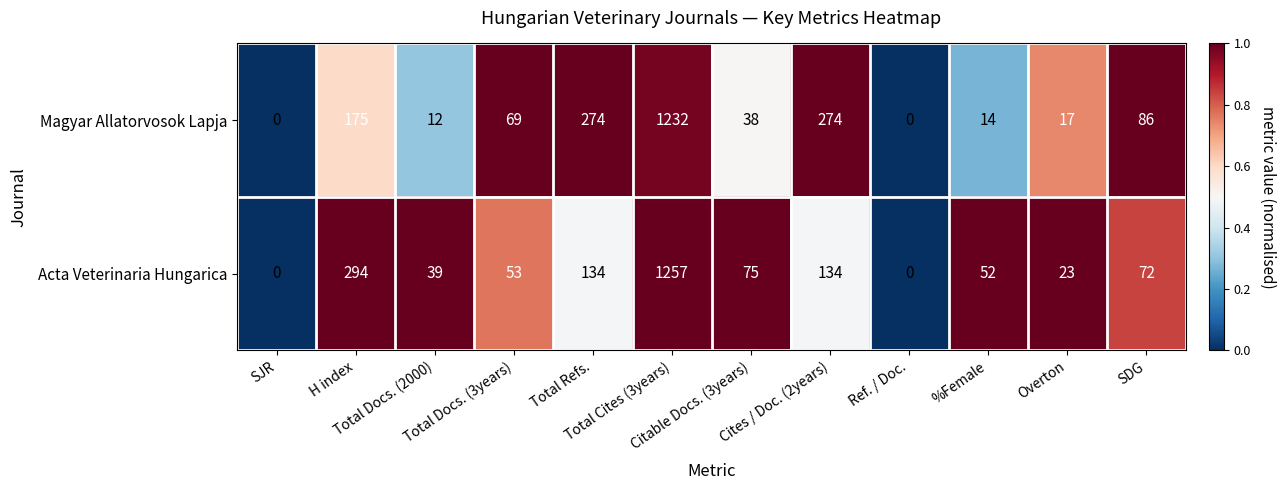

Which series has the largest total across all categories?

Magyar Allatorvosok Lapja